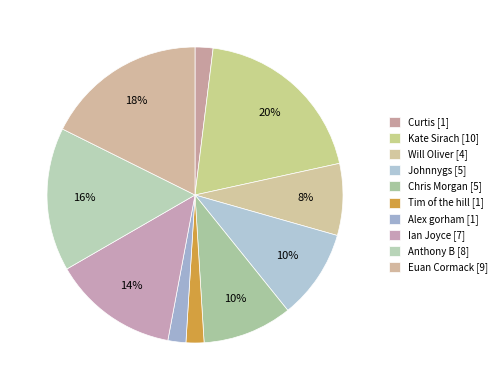

Count the number of slices in the pie.

10